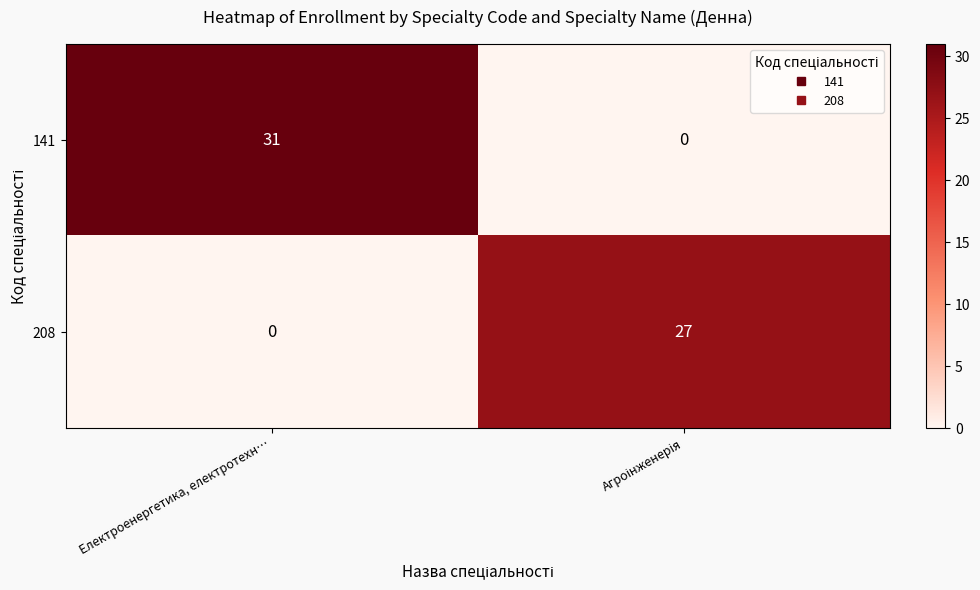

At which category does the chart reach its peak across all series?

Електроенергетика, електротехн…